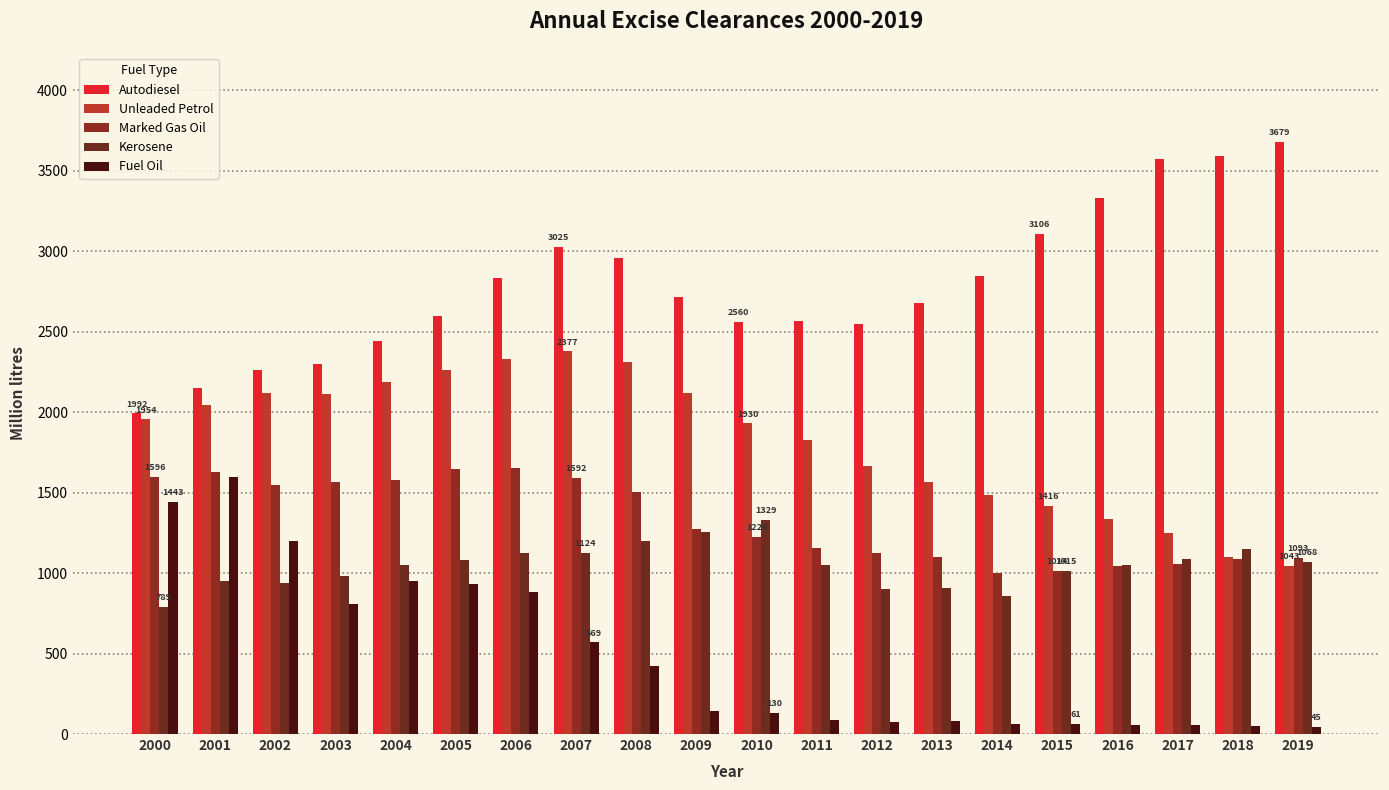

What is the approximate value of Autodiesel at 2012, to the nearest 10?

2550